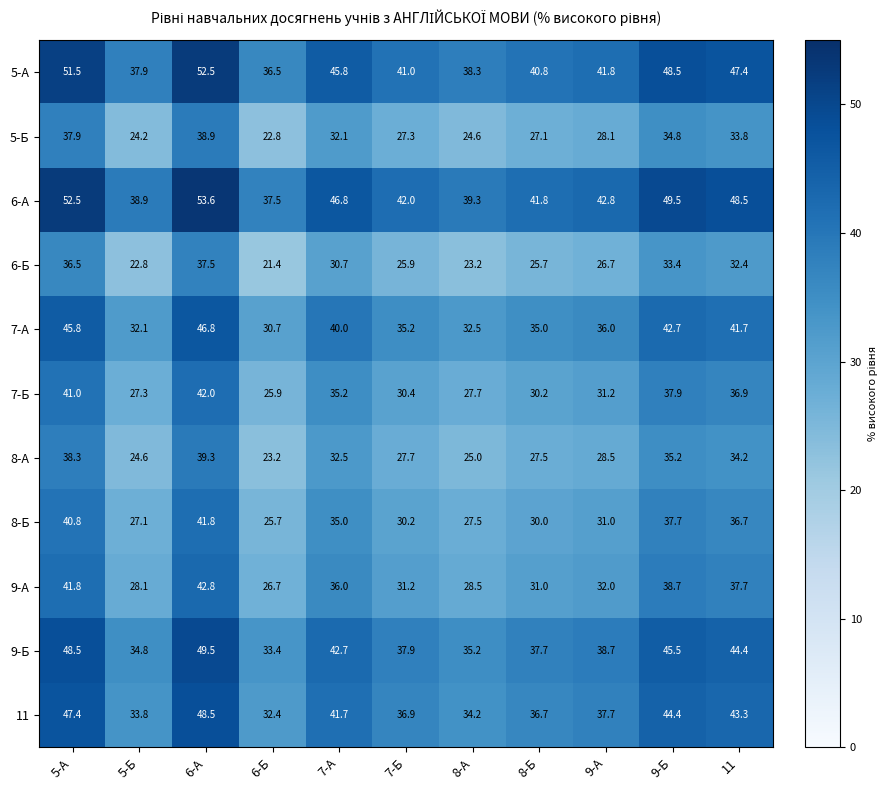

Rank the series at 8-Б from lowest to highest value.

6-Б, 5-Б, 8-А, 8-Б, 7-Б, 9-А, 7-А, 11, 9-Б, 5-А, 6-А